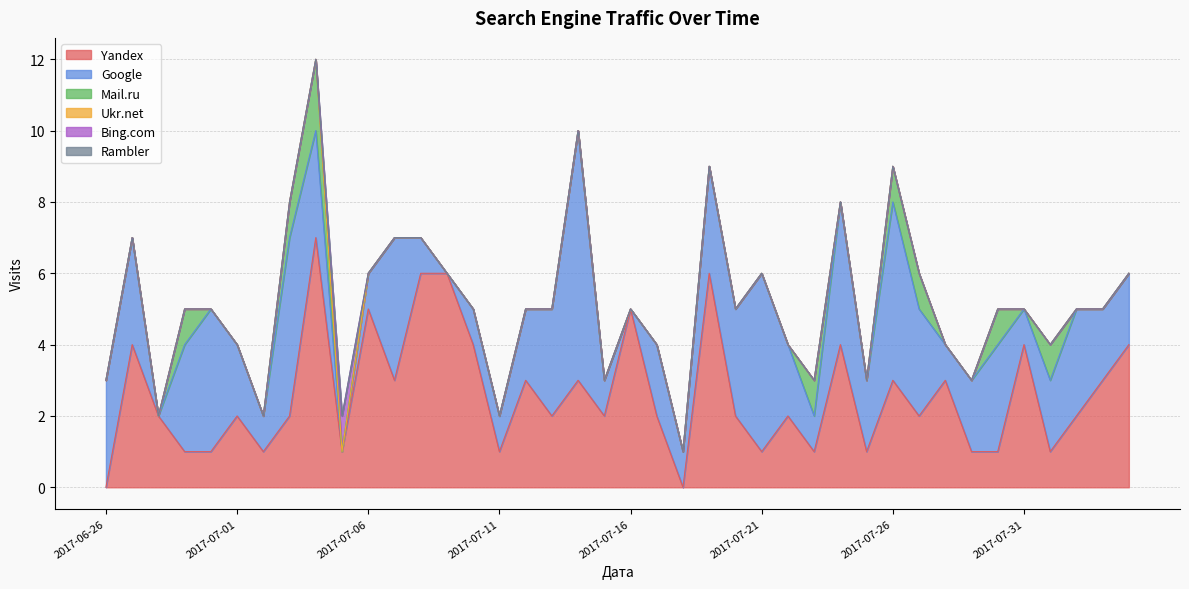

Reading left to right, list all the values displayed in this chart.

Yandex: 0	4	2	1	1	2	1	2	7	1	5	3	6	6	4	1	3	2	3	2	5	2	0	6	2	1	2	1	4	1	3	2	3	1	1	4	1	2	3	4
Google: 3	3	0	3	4	2	1	5	3	0	1	4	1	0	1	1	2	3	7	1	0	2	1	3	3	5	2	1	4	2	5	3	1	2	3	1	2	3	2	2
Mail.ru: 0	0	0	1	0	0	0	1	2	0	0	0	0	0	0	0	0	0	0	0	0	0	0	0	0	0	0	1	0	0	1	1	0	0	1	0	1	0	0	0
Ukr.net: 0	0	0	0	0	0	0	0	0	0	0	0	0	0	0	0	0	0	0	0	0	0	0	0	0	0	0	0	0	0	0	0	0	0	0	0	0	0	0	0
Bing.com: 0	0	0	0	0	0	0	0	0	1	0	0	0	0	0	0	0	0	0	0	0	0	0	0	0	0	0	0	0	0	0	0	0	0	0	0	0	0	0	0
Rambler: 0	0	0	0	0	0	0	0	0	0	0	0	0	0	0	0	0	0	0	0	0	0	0	0	0	0	0	0	0	0	0	0	0	0	0	0	0	0	0	0